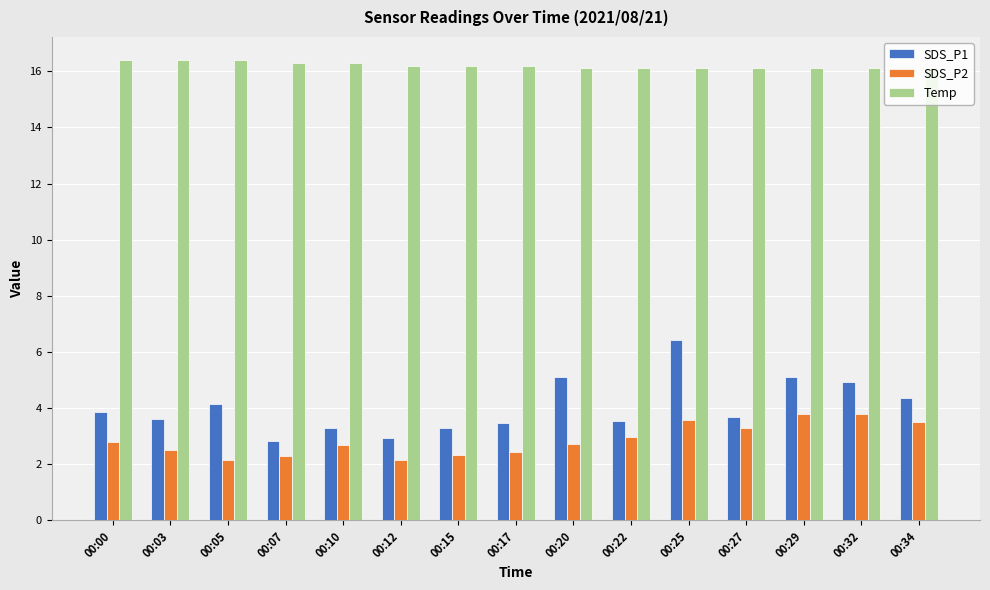

What is the average value of the SDS_P2 series?

2.9